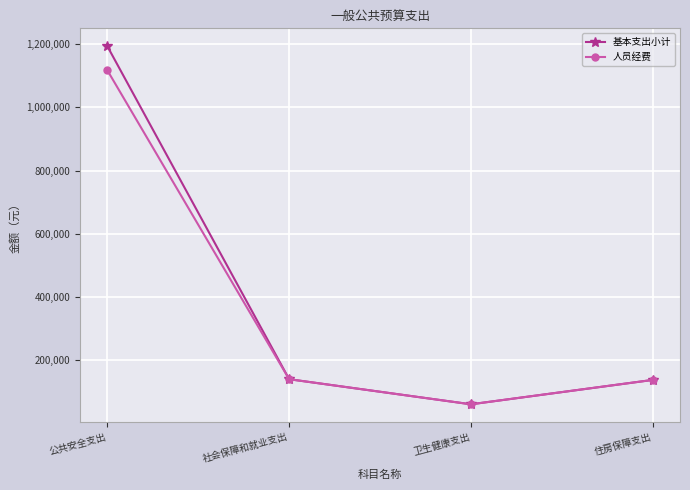

Does the chart have visible grid lines?

Yes